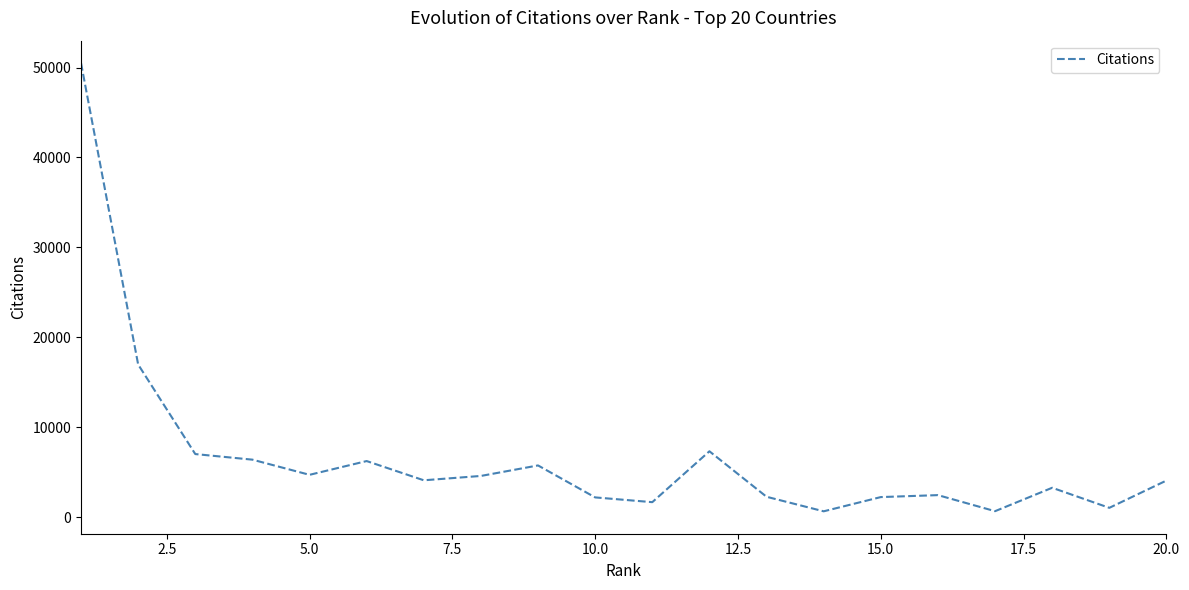

What is the maximum value shown in the chart?

50500